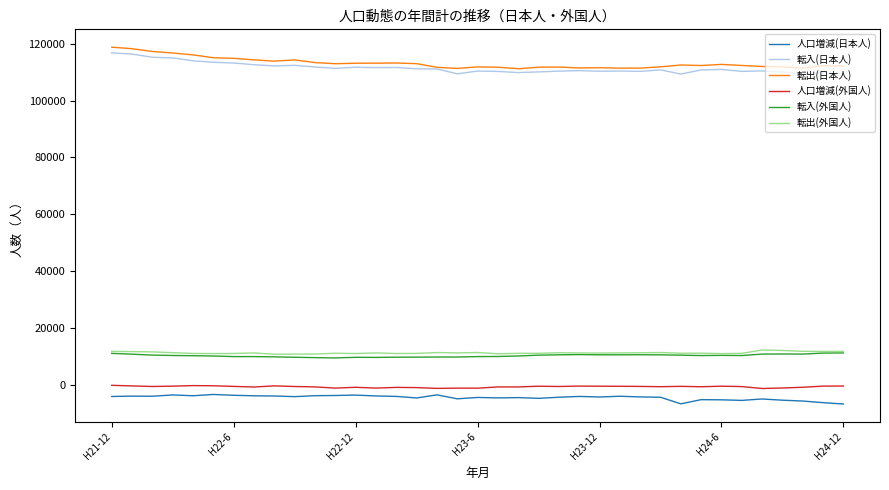

True or false: 人口増減(外国人) and 転入(日本人) intersect in this chart.

False